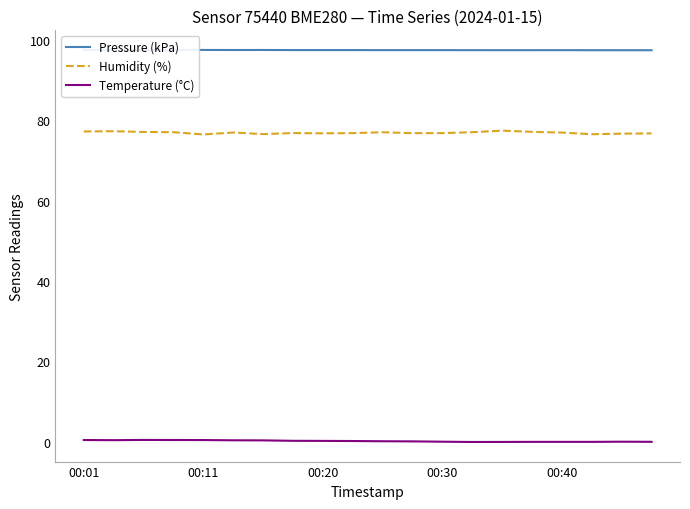

Count the number of categories in the chart.

20